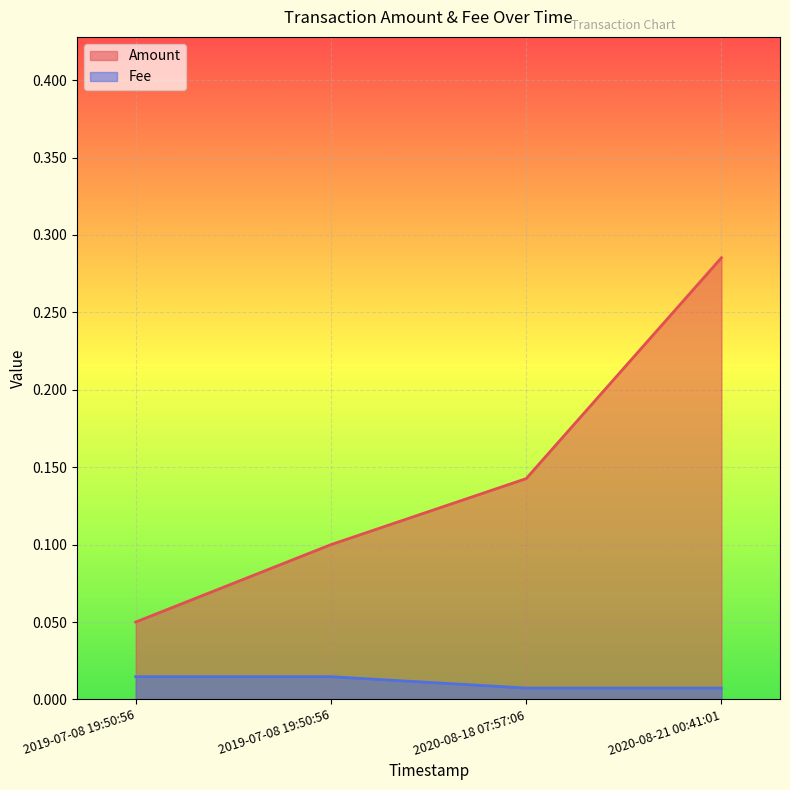

At which category does the chart reach its minimum across all series?

2020-08-18 07:57:06